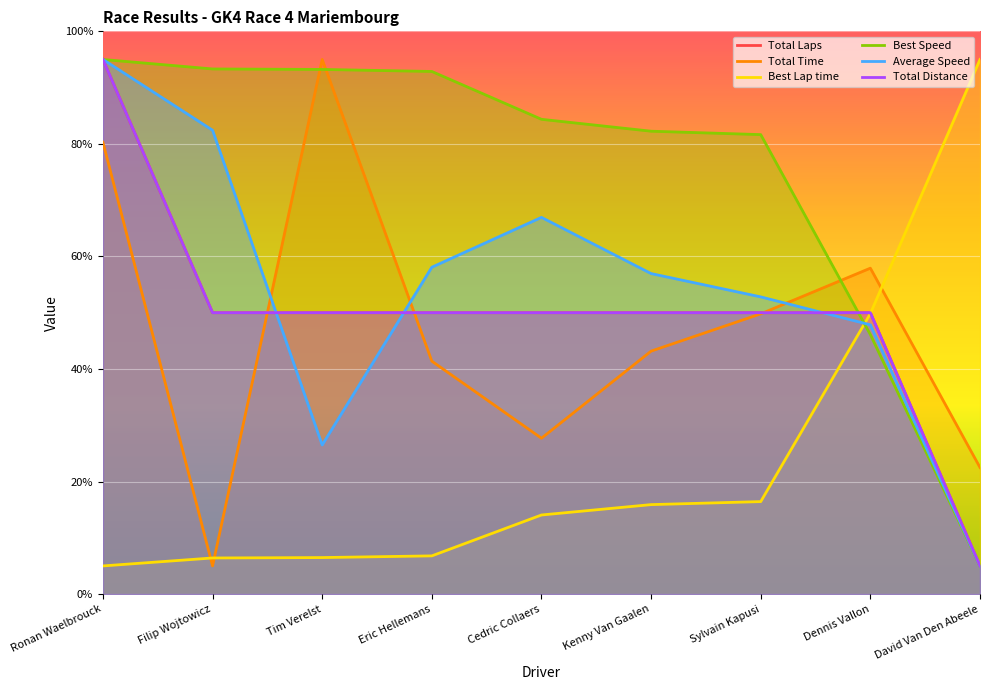

How many data points does each series have?

9